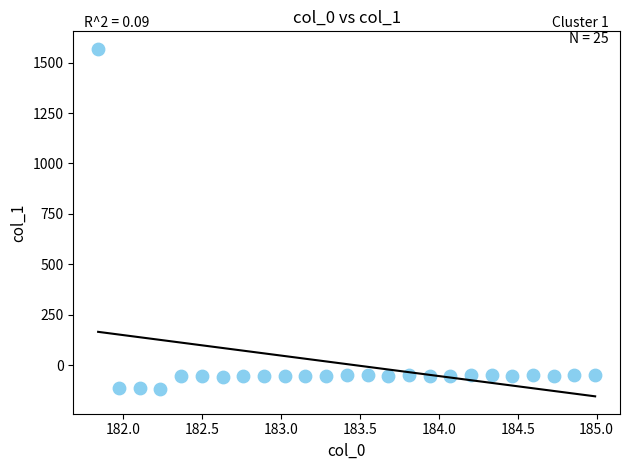

What is the range of Y values (max minus min)?

1686.5